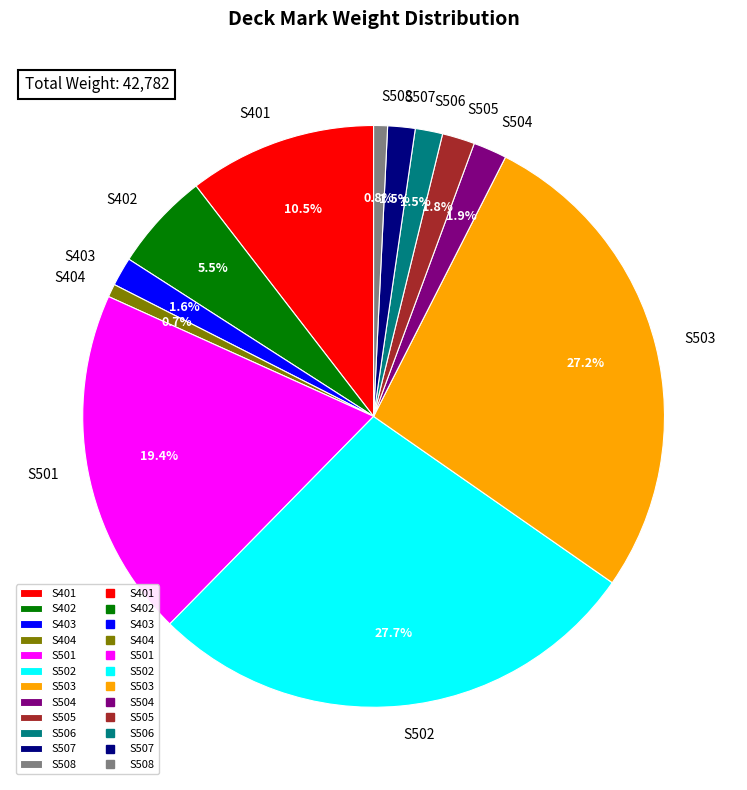

Does S403 represent more than half of the total?

No